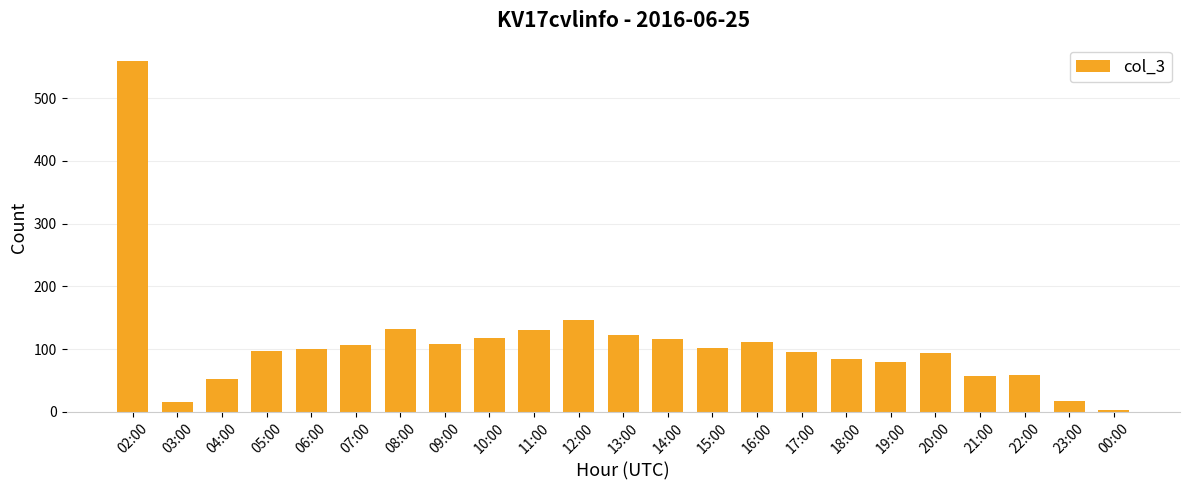

Between 03:00 and 14:00, which is larger?

14:00